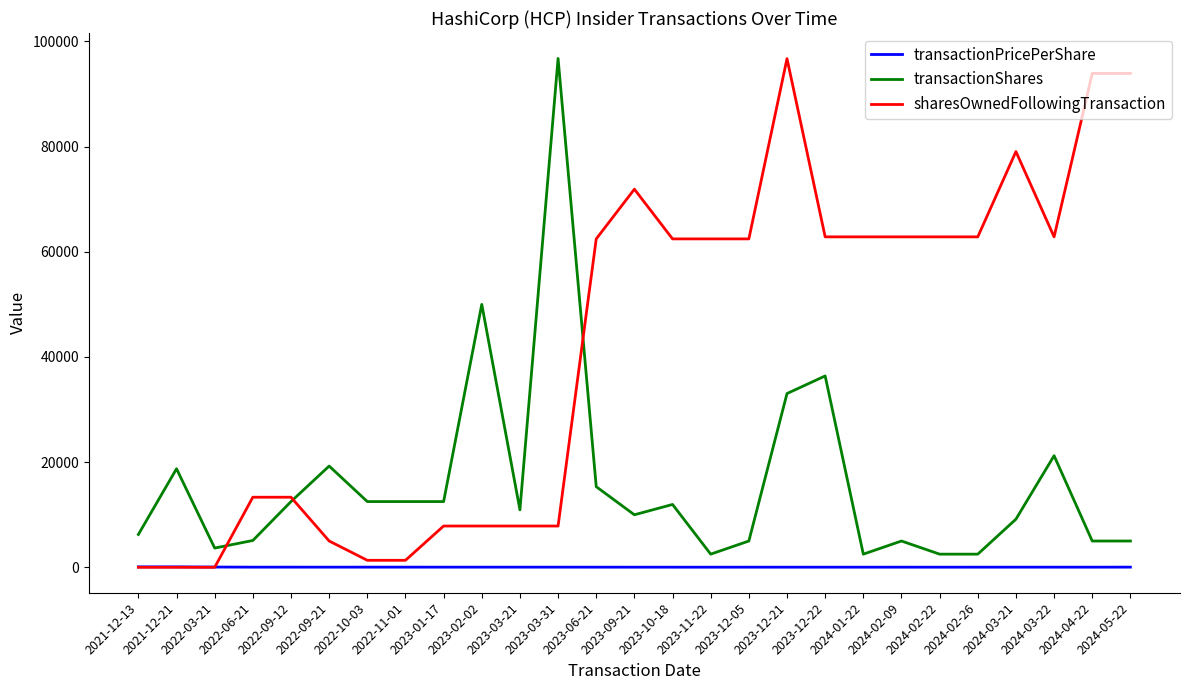

List the series in order of their overall mean, lowest first.

transactionPricePerShare, transactionShares, sharesOwnedFollowingTransaction